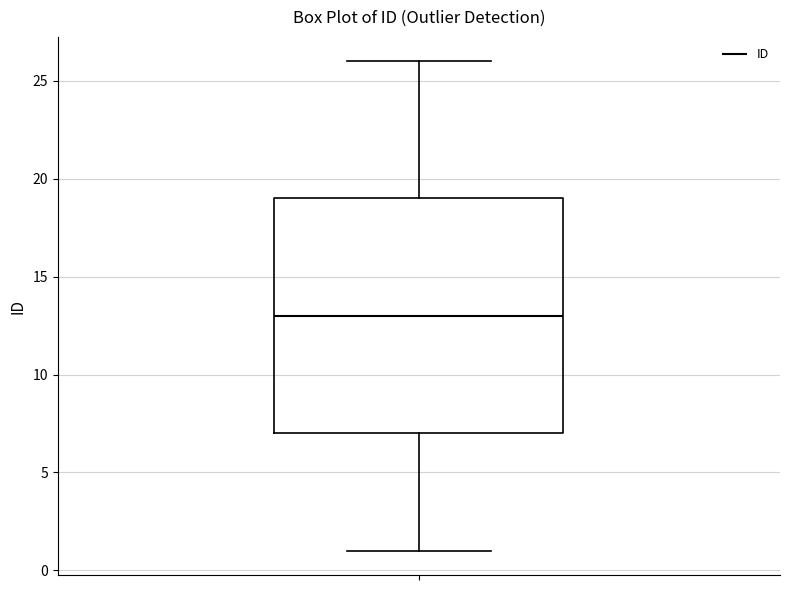

Where is the lower edge of the box on the y-axis? The values are not printed on the chart, so give them approximately, as read against the axis.

7